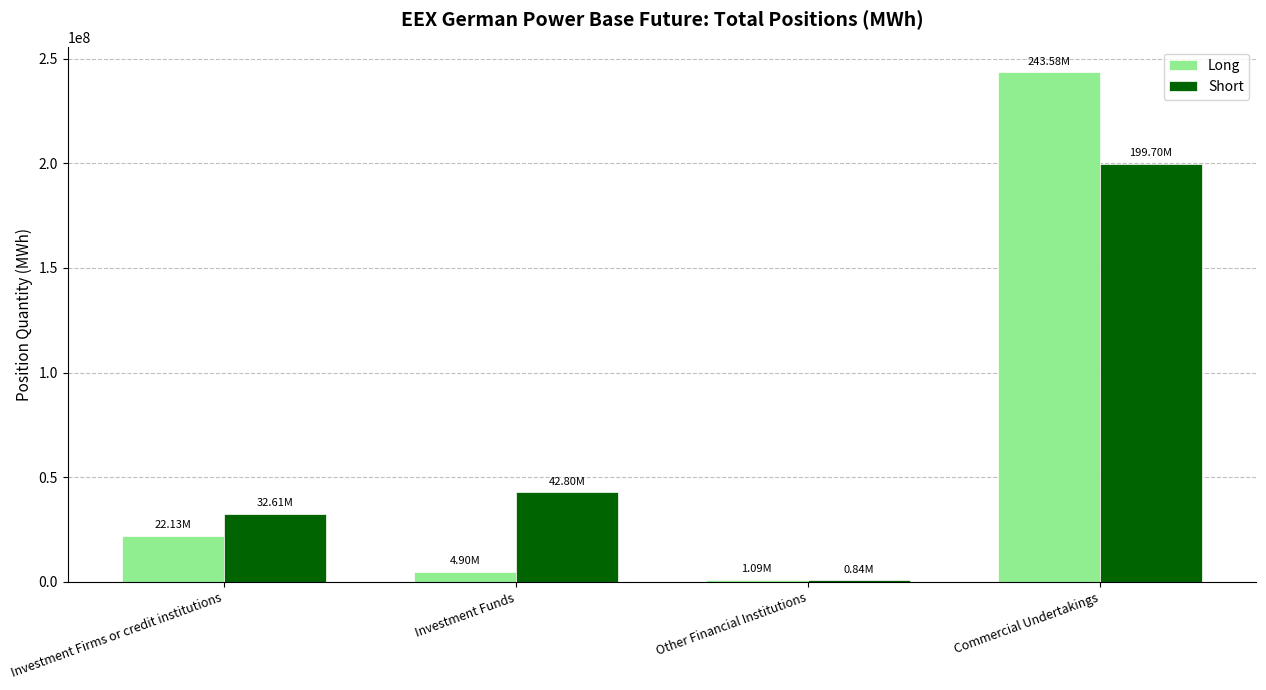

Is the value of Long at Other Financial Institutions greater than the value of Short at Commercial Undertakings?

No